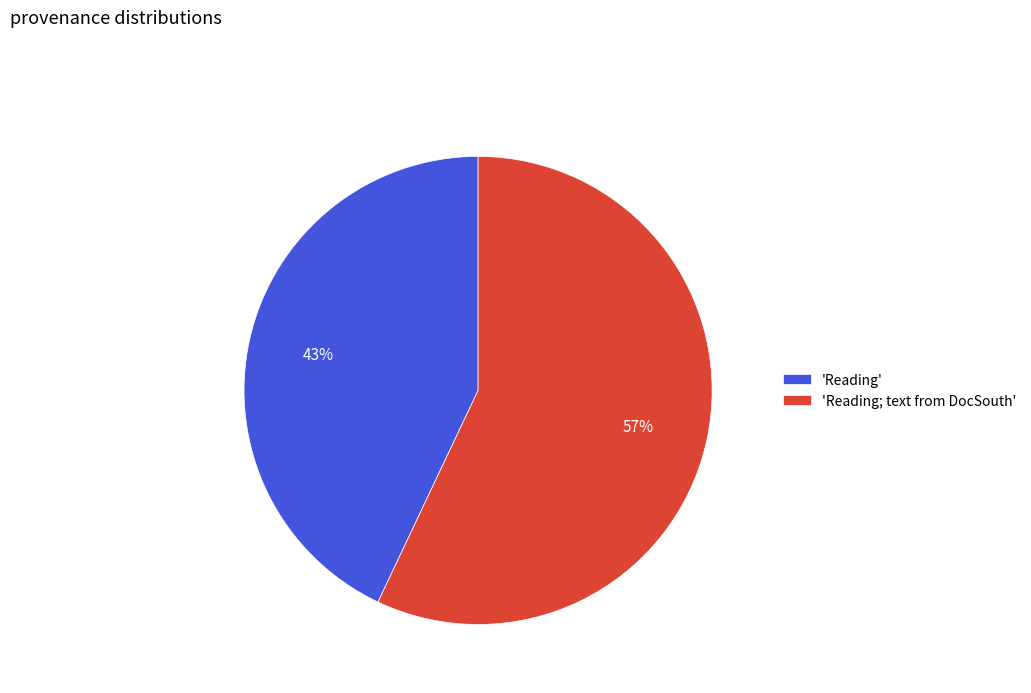

How many slices are in this pie chart?

2